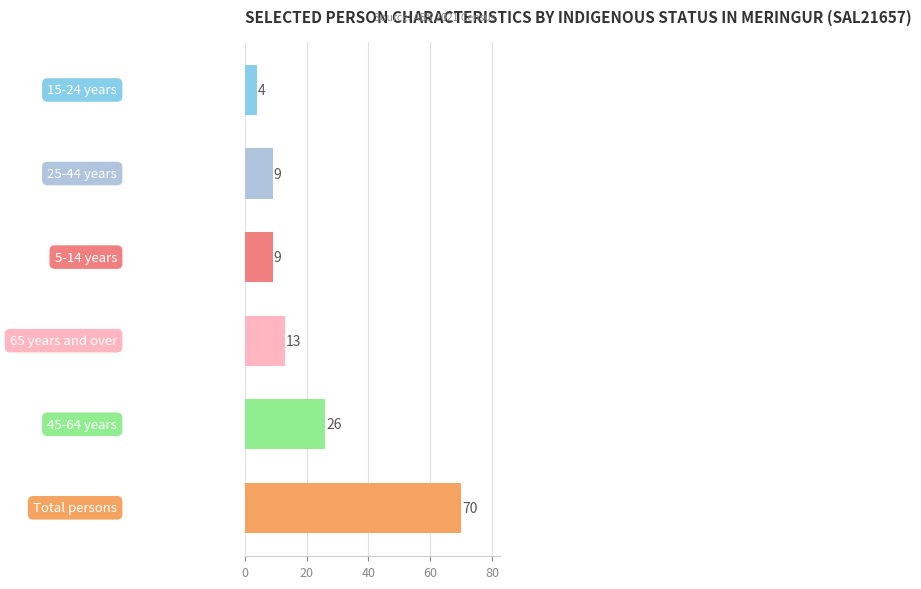

Reading top to bottom, transcribe all the data shown in this chart.

4	9	9	13	26	70